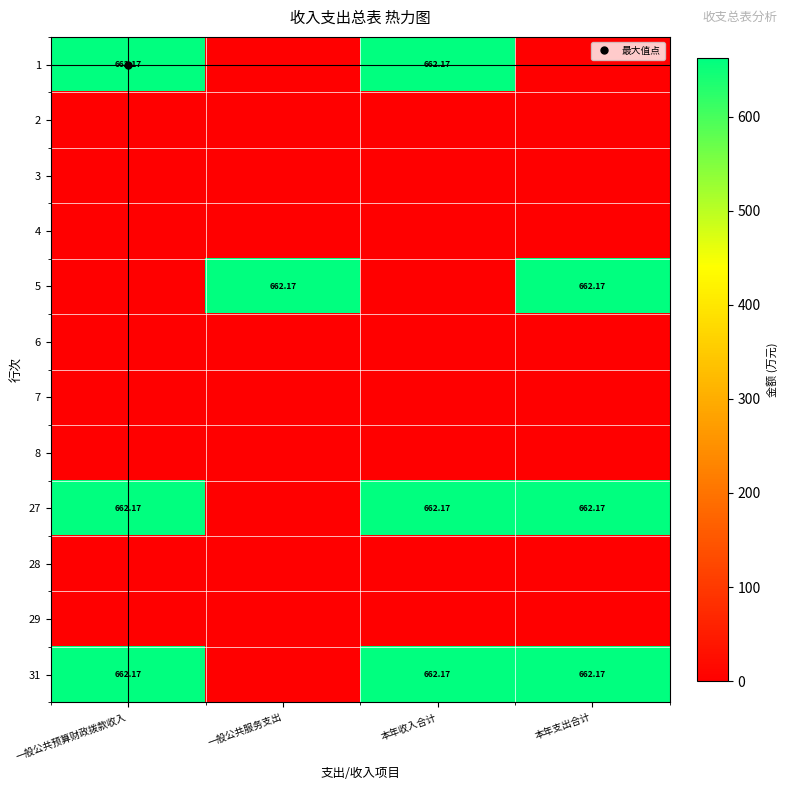

What is the total value across all series at 一般公共预算财政拨款收入?

1986.5